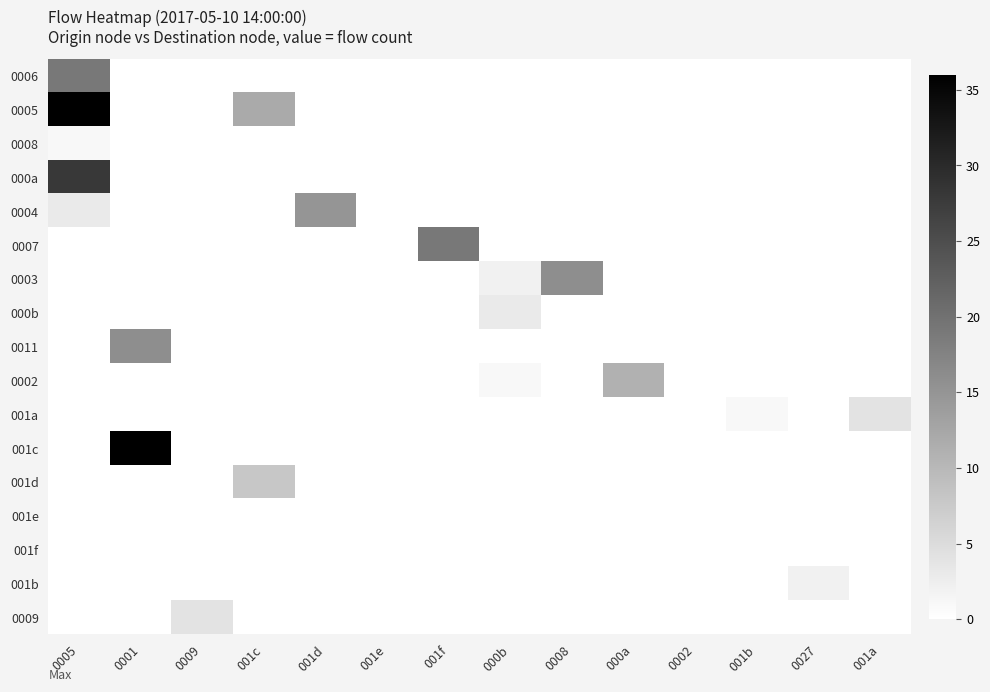

List the labels in order of 001f value, smallest first.

0005, 0001, 0009, 001c, 001d, 001e, 001f, 000b, 0008, 000a, 0002, 001b, 0027, 001a